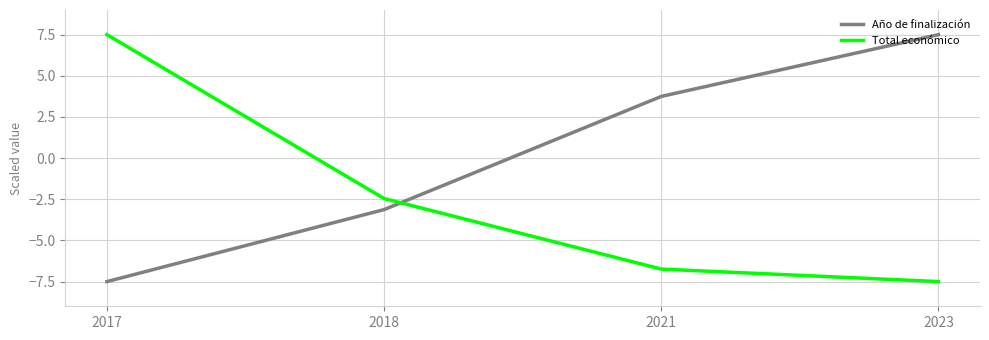

Count the number of categories in the chart.

4